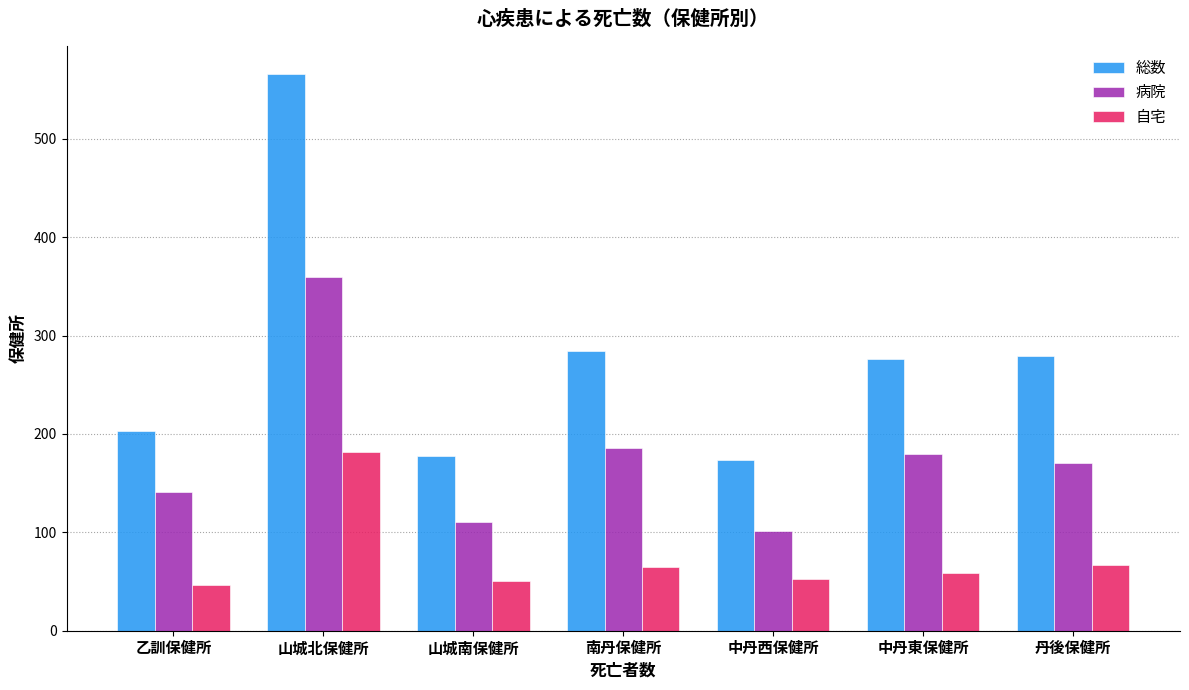

What is the maximum value for 自宅?

182